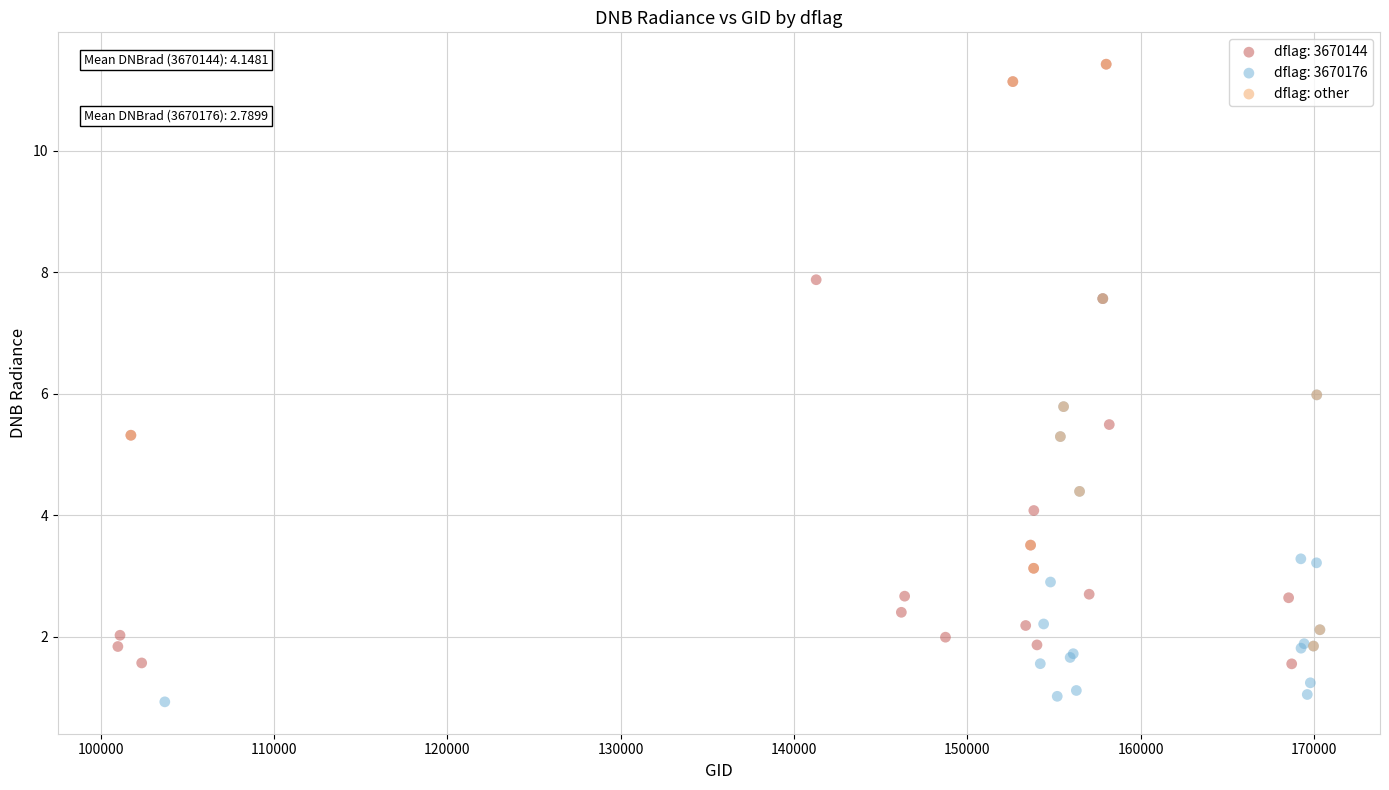

Which series contains the lowest Y value?

dflag: 3670176